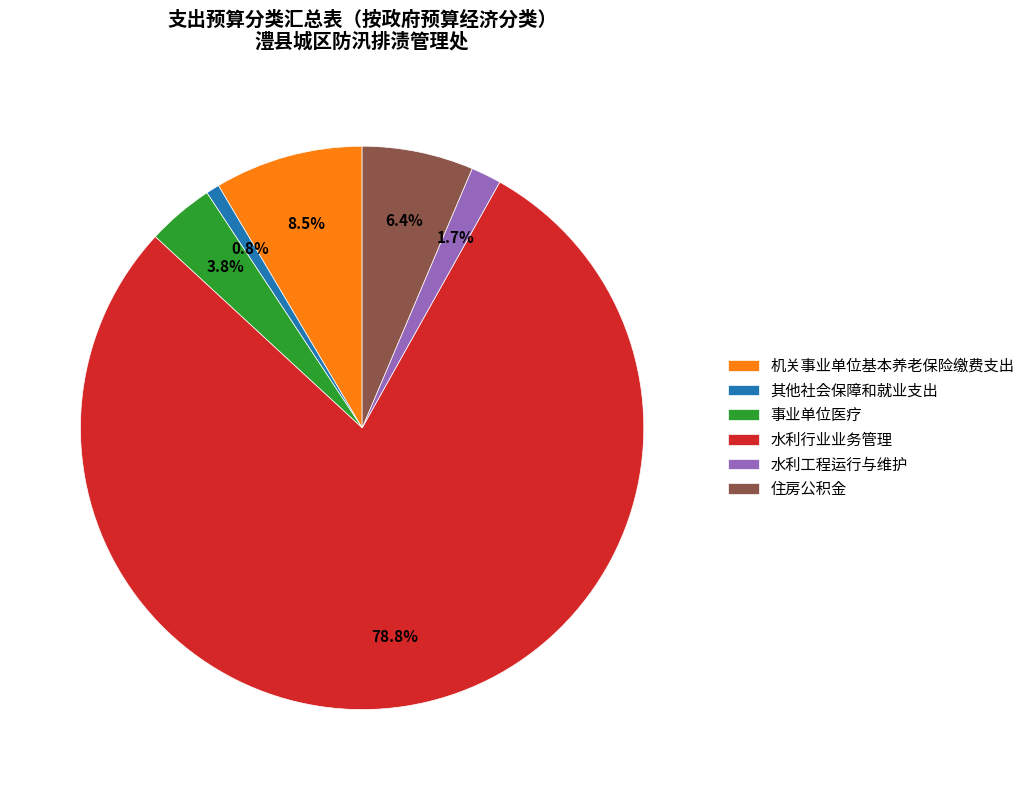

Which slice is the smallest?

其他社会保障和就业支出